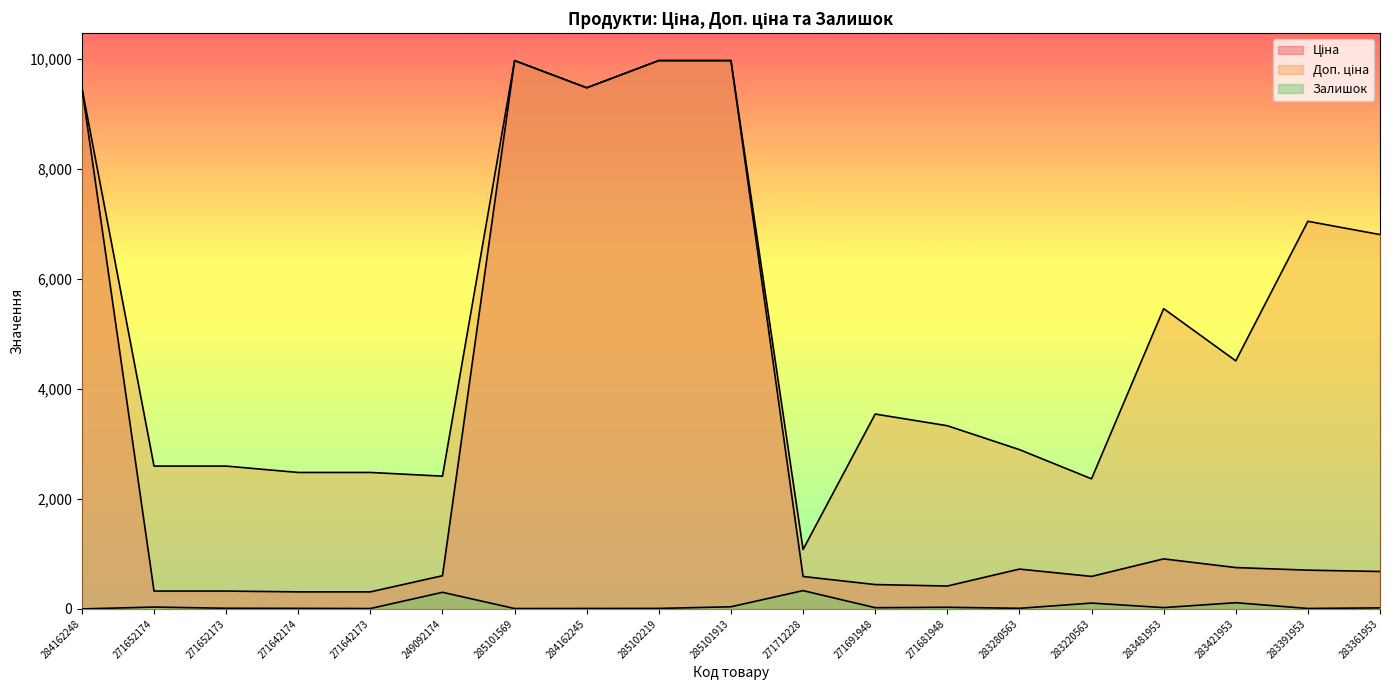

Where is the first local maximum for Ціна?

285101569